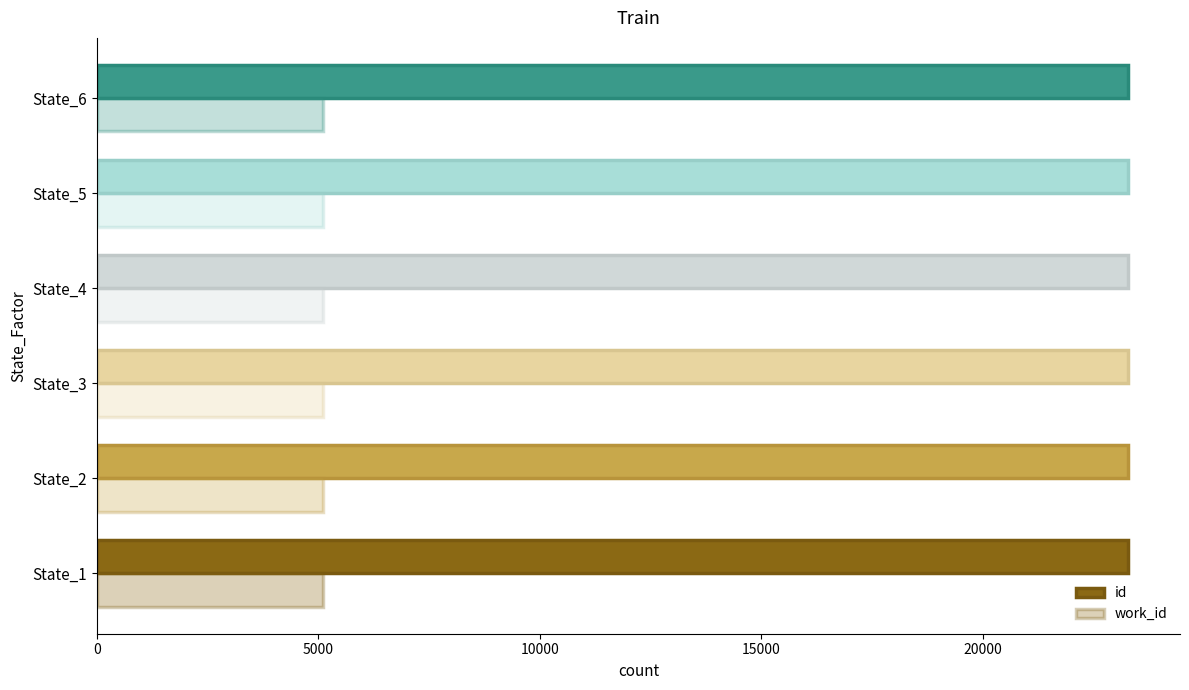

Reading right to left, what are all the values shown in this chart?

id: 23291.0	23290.0	23289.0	23288.0	23287.0	23285.0
work_id: 0.3	0.3	0.3	0.3	0.3	0.3